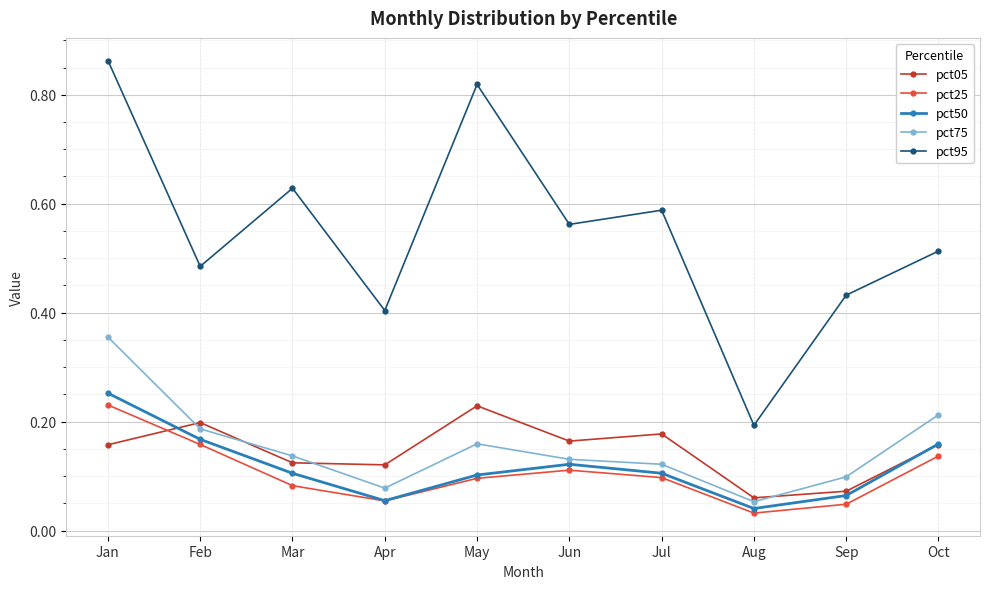

Which series changed the most between Jan and Apr?

pct95